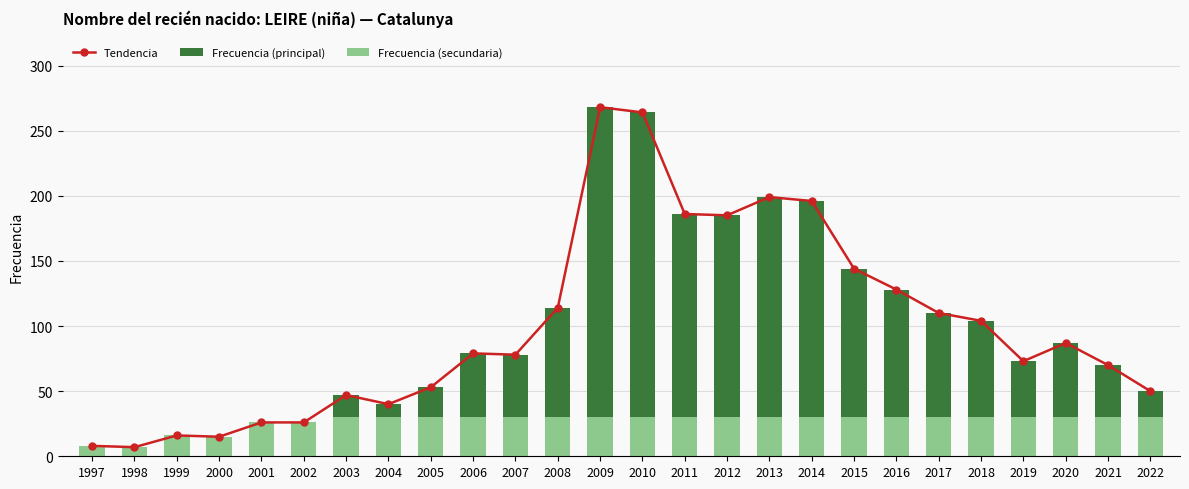

What is the maximum value for Frecuencia (principal)?

238